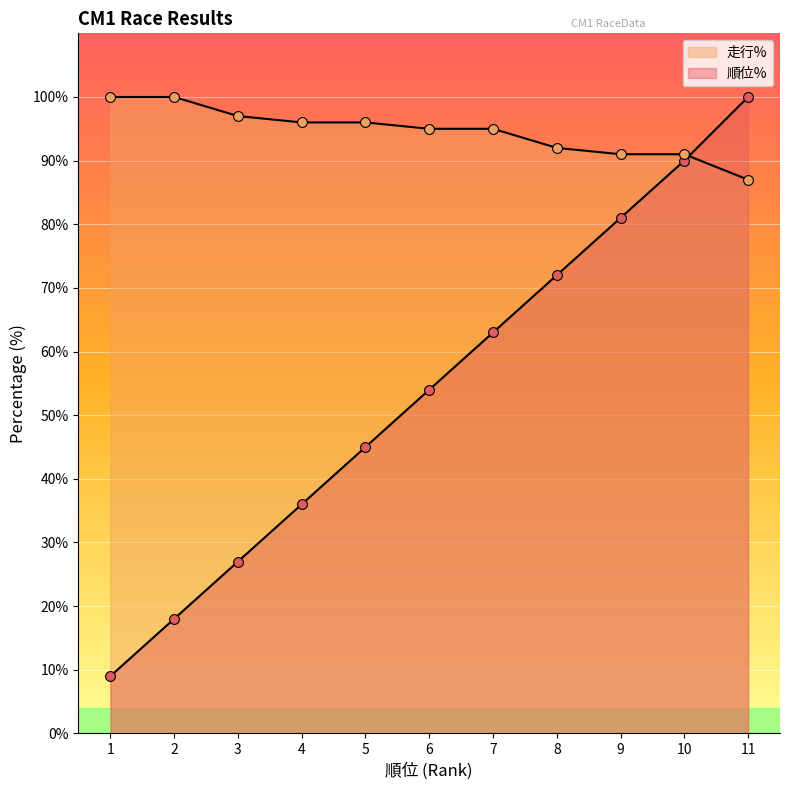

At how many categories does at least one series exceed 75?

11